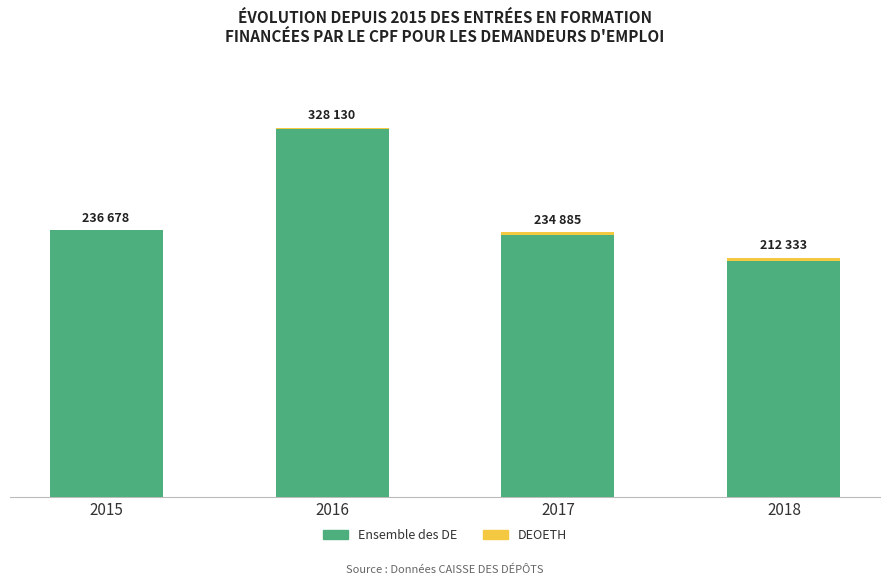

How many DEOETH values are between 1199 and 3014?

3